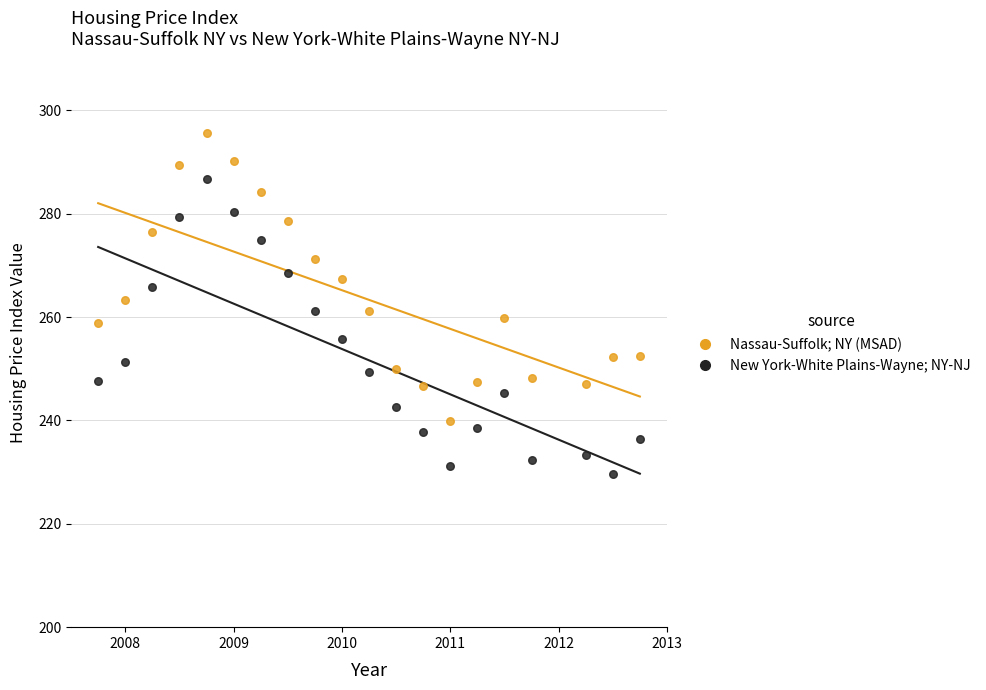

Which series reaches the minimum Y coordinate?

New York-White Plains-Wayne; NY-NJ